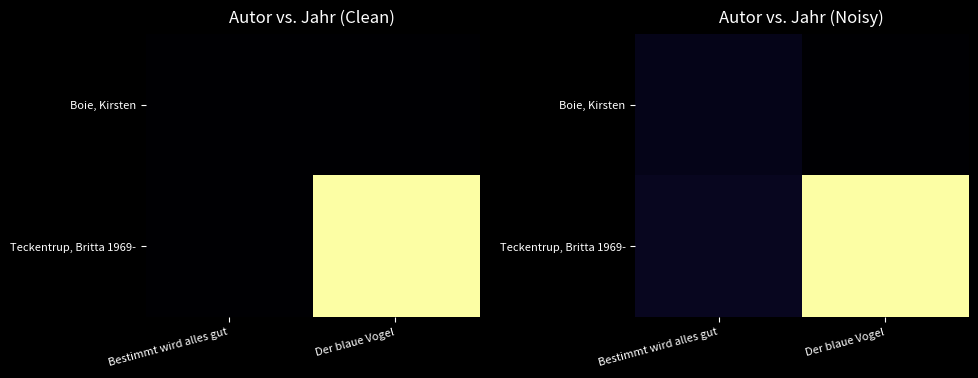

Which series changed the most between Bestimmt wird alles gut and Der blaue Vogel?

Teckentrup, Britta 1969-